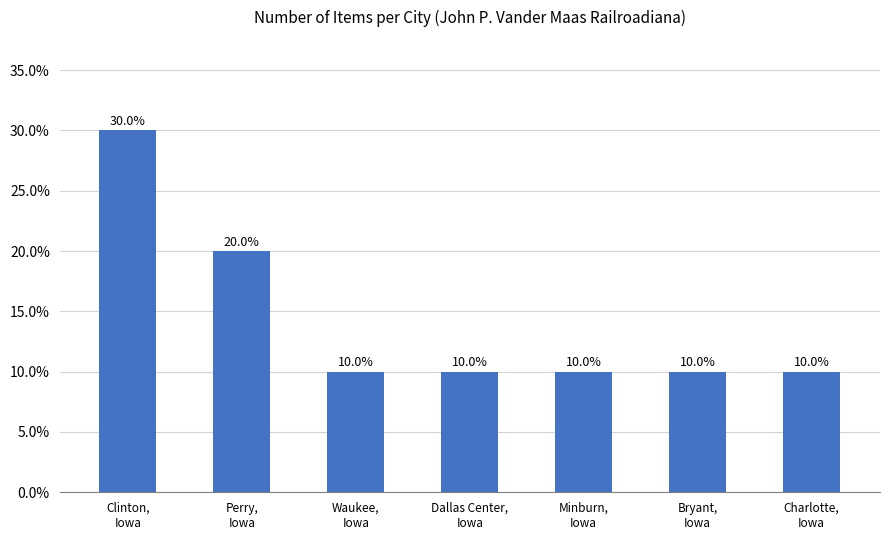

At which label is the value closest to 0?

Waukee,
Iowa